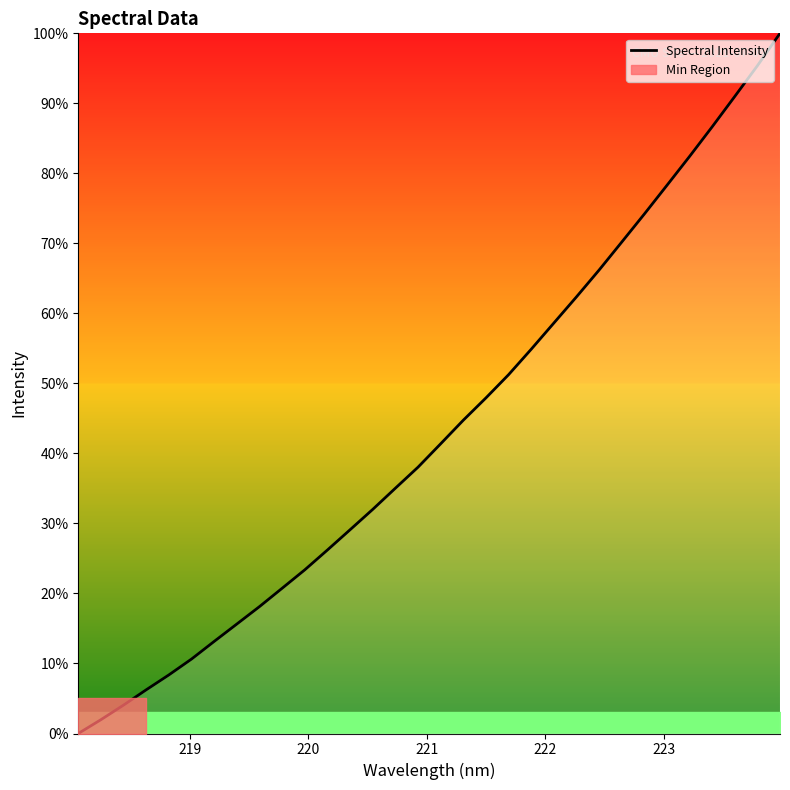

What is the highest value of the Spectral Intensity series?

100.0